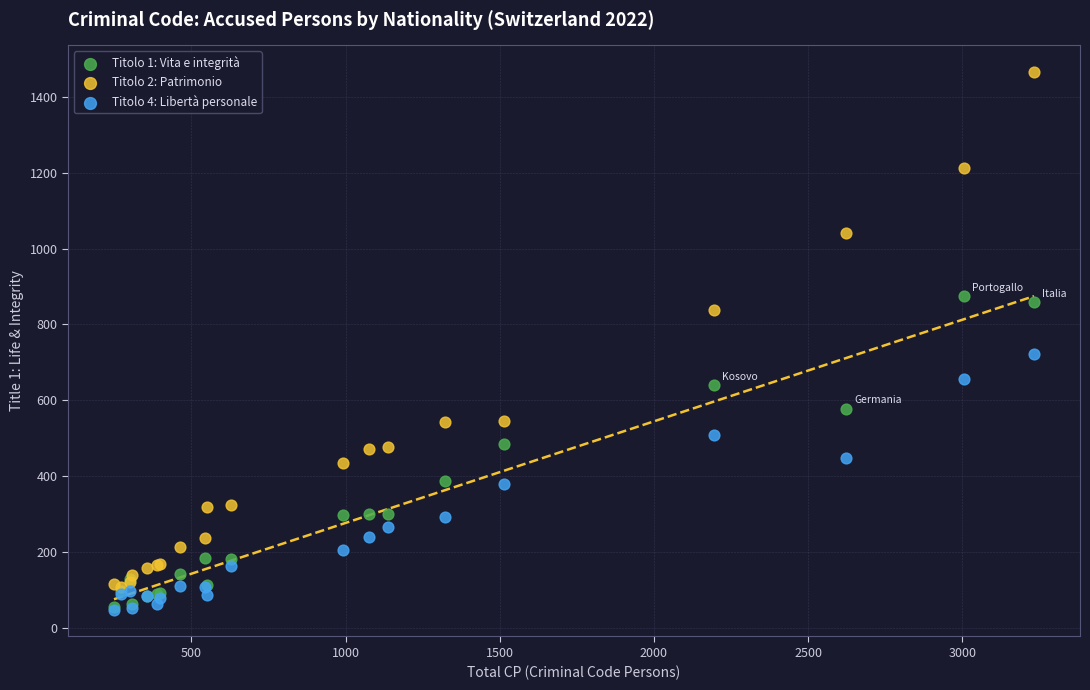

Across all series, what Y value is closest to 756?

721